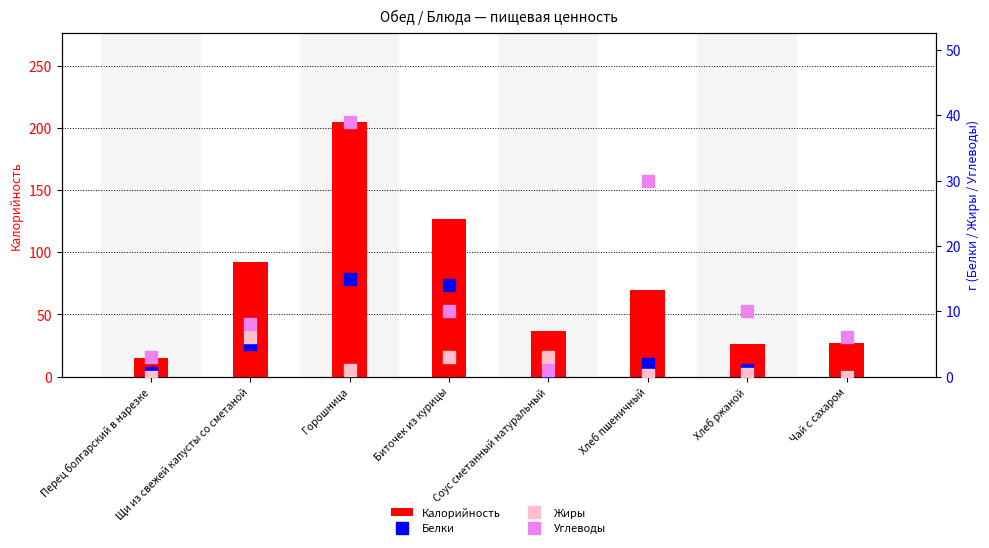

What is the sum of all Жиры values?

13.7